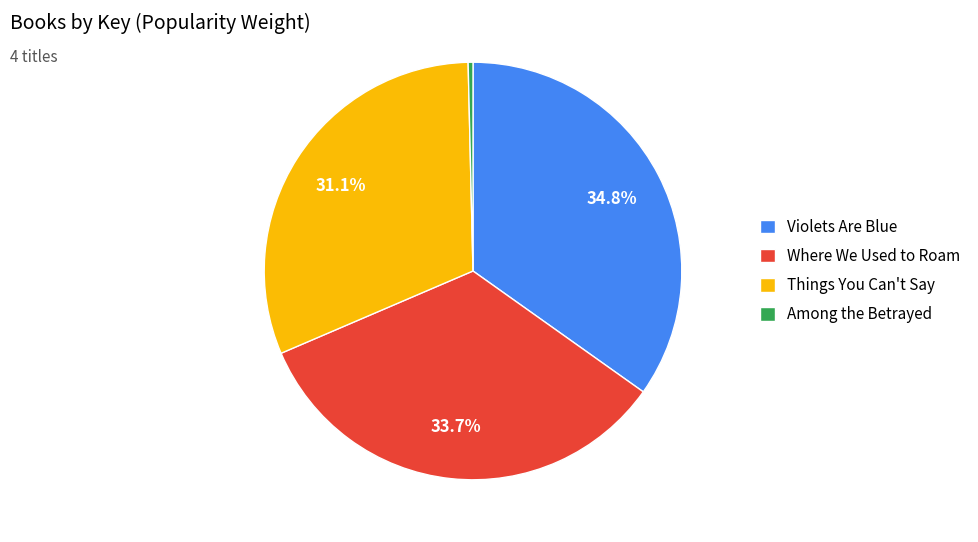

What percentage is the Violets Are Blue slice, to the nearest percent?

35%